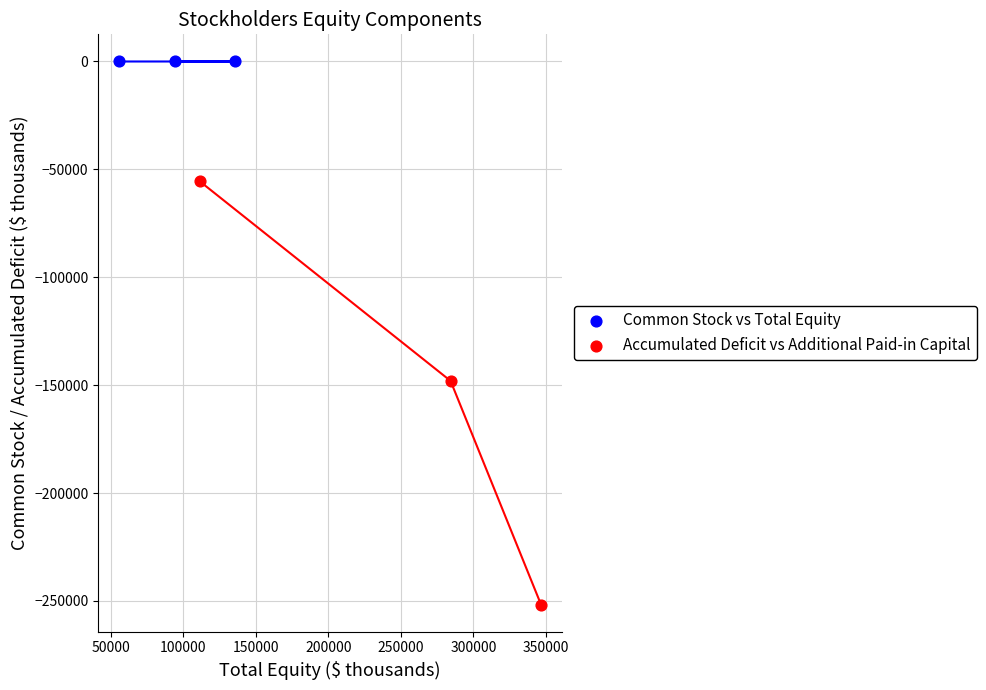

Which series reaches the minimum Y coordinate?

Accumulated Deficit vs Additional Paid-in Capital